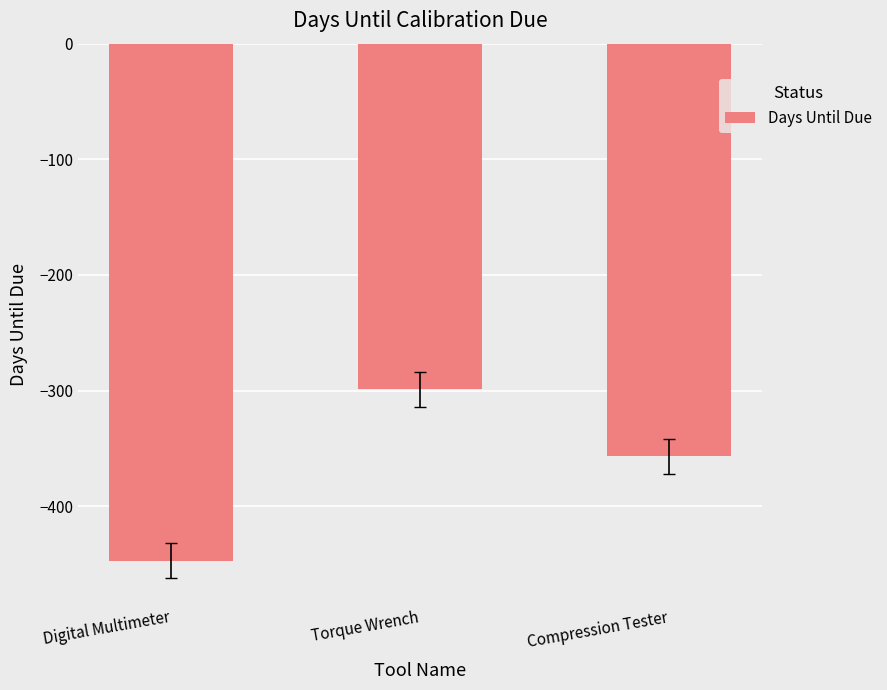

Rank the categories by value from lowest to highest.

Digital Multimeter, Compression Tester, Torque Wrench